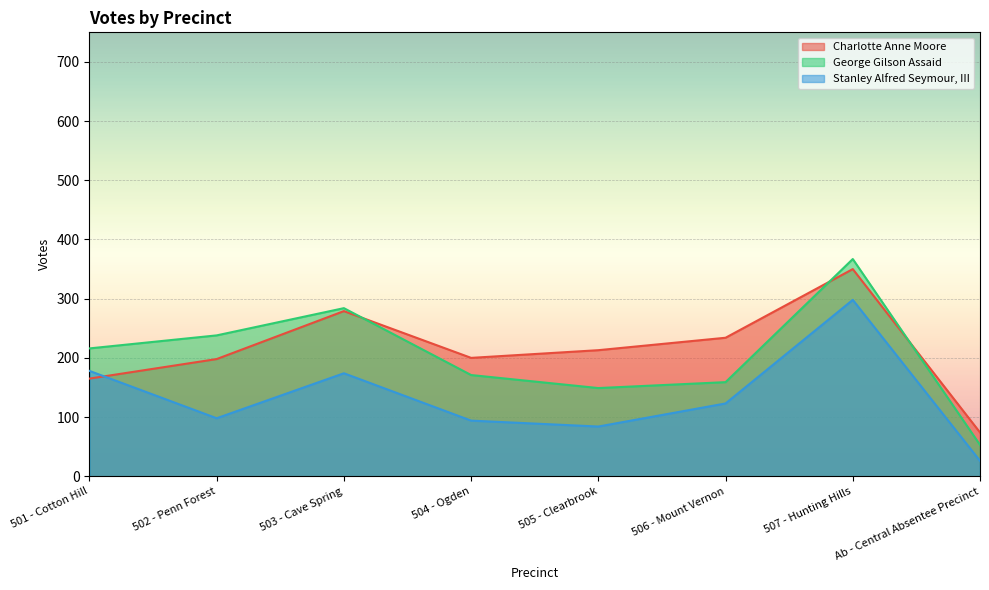

True or false: Stanley Alfred Seymour, III and George Gilson Assaid cross at least once.

False